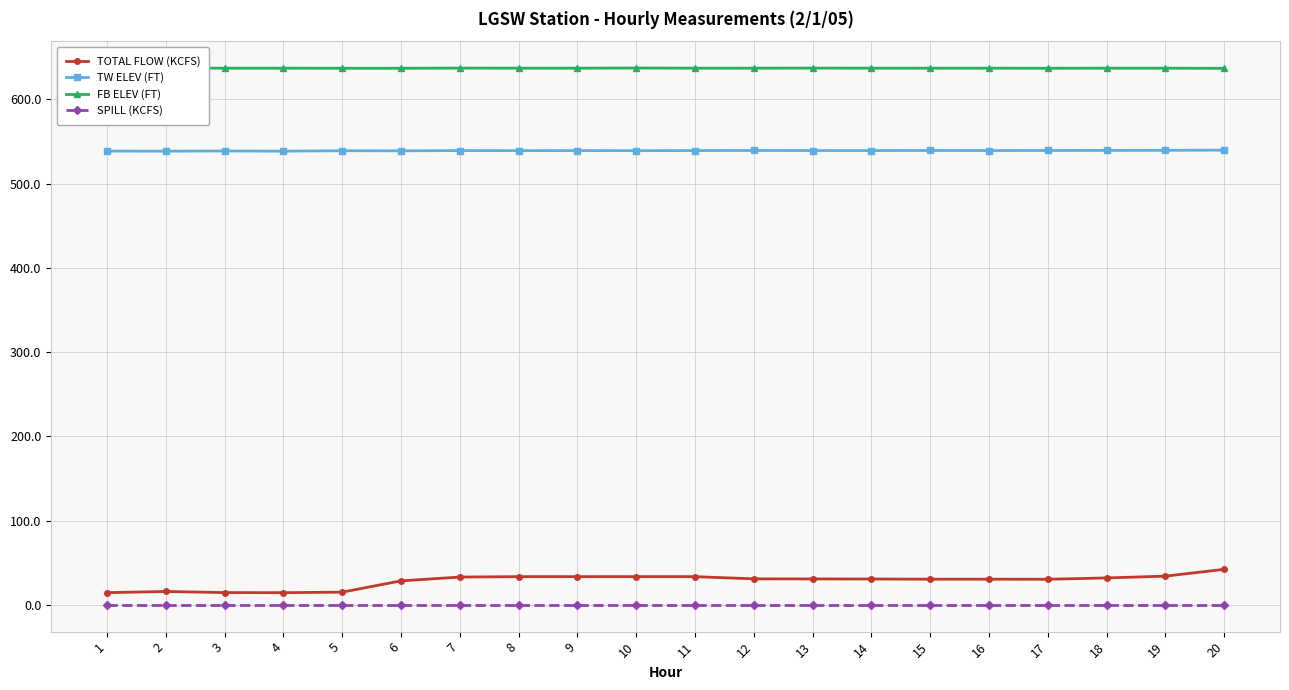

Which series has the widest spread of values?

TOTAL FLOW (KCFS)